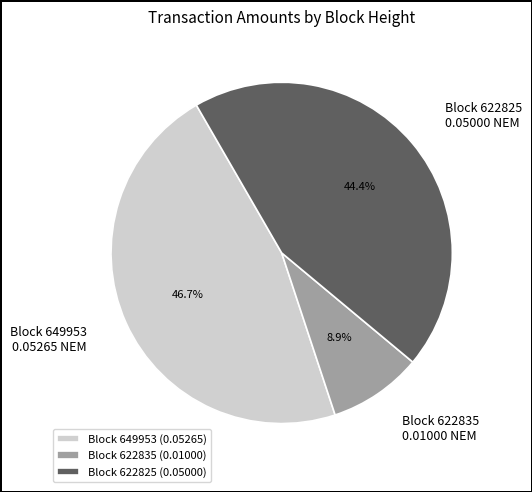

Does Block 649953 represent more than half of the total?

No